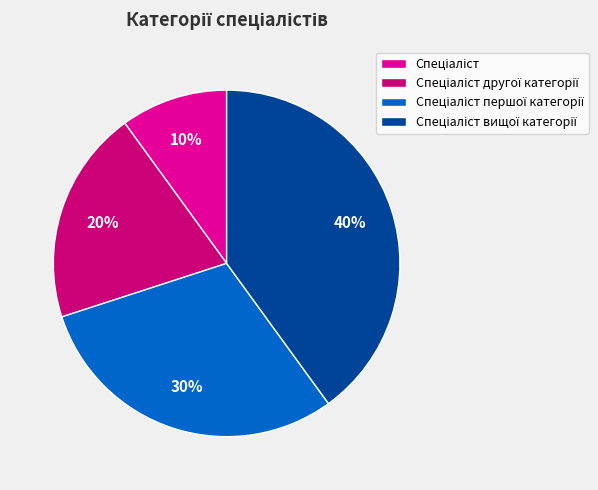

To the nearest percent, what is the average slice percentage?

25%